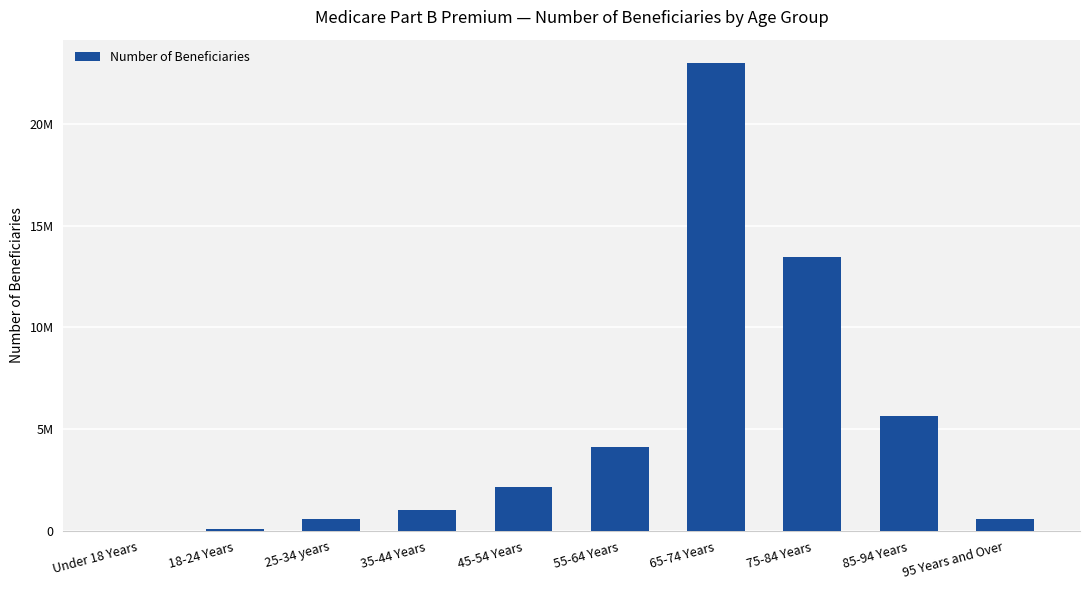

What is the sum of all values?

50757653